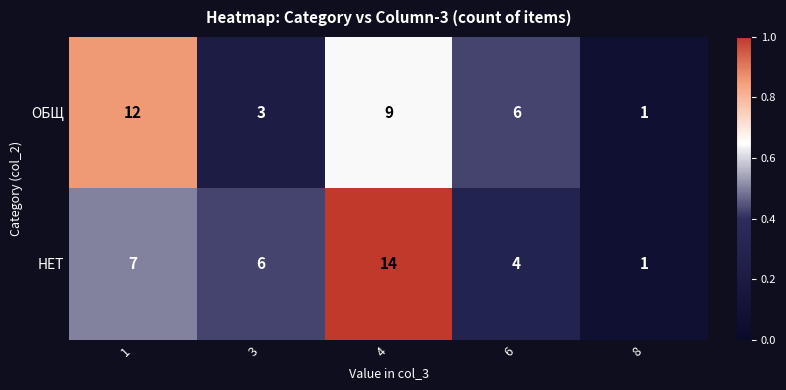

What is the total value across all series at 8?

2